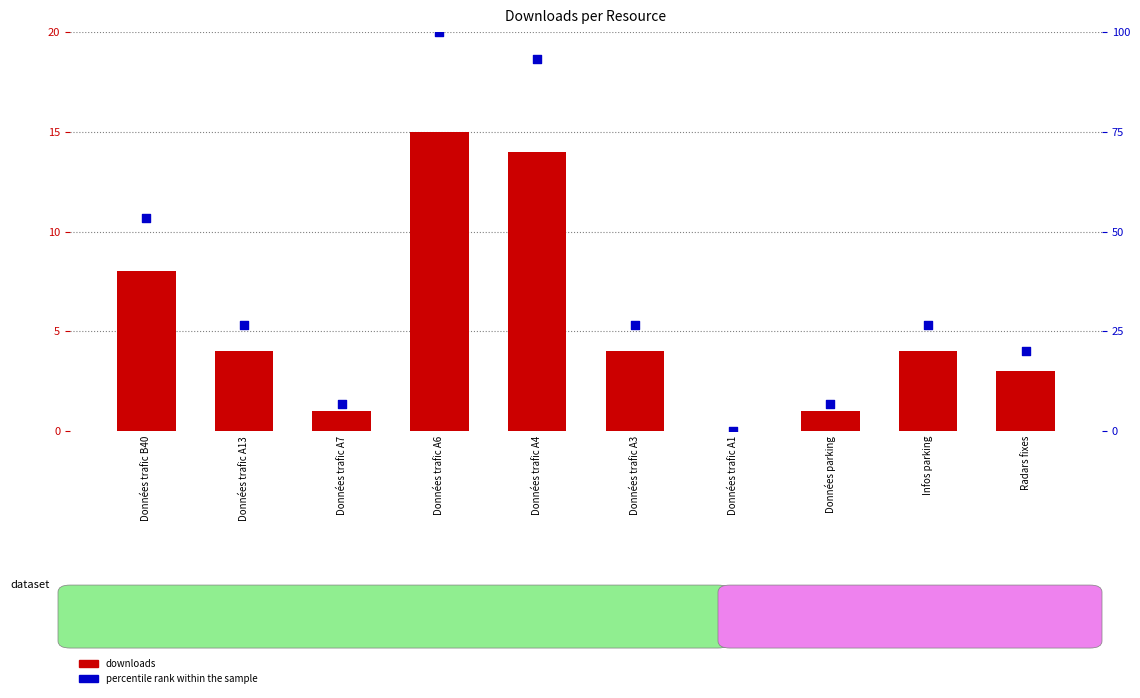

Which series has the widest spread of Y values?

percentile rank within the sample